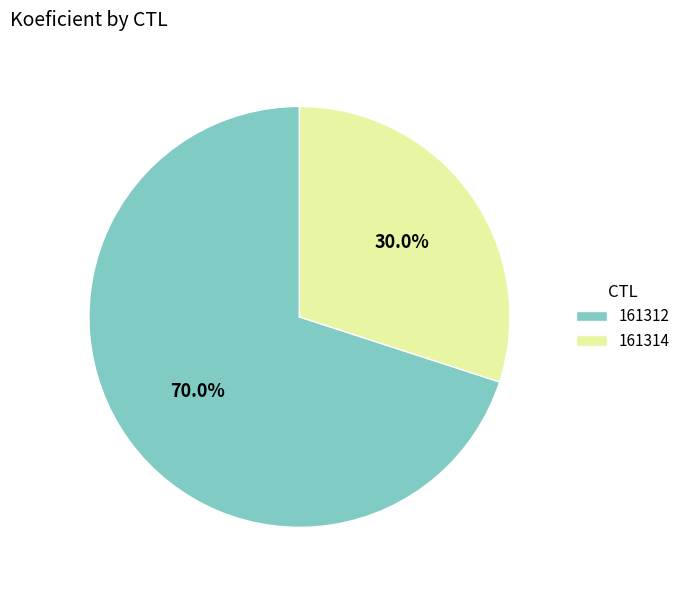

What is the largest slice in the pie chart?

161312